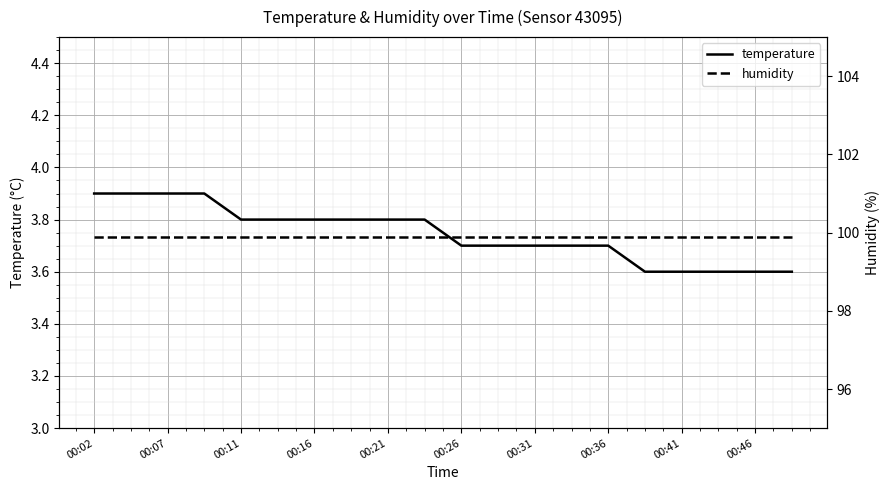

What is the highest value of the temperature series?

3.9